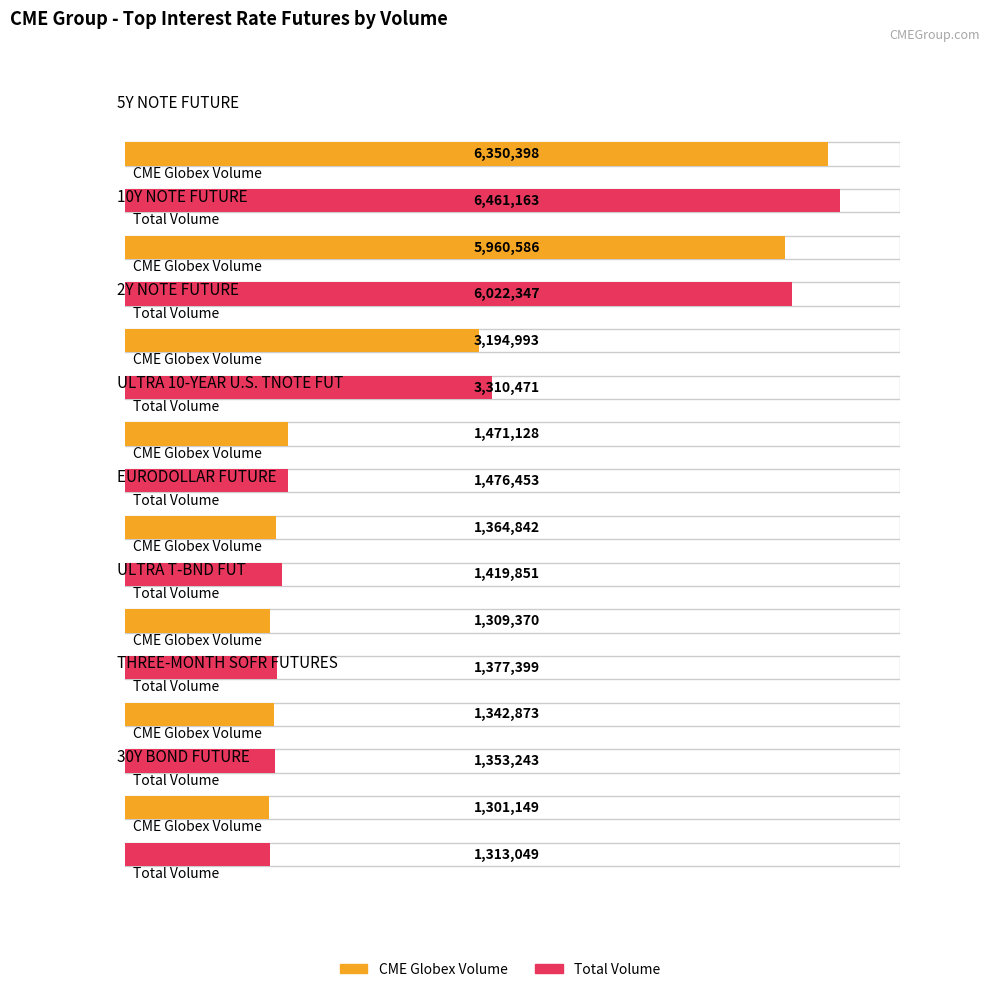

List the series in order of their peak value, lowest first.

CME Globex Volume, Total Volume